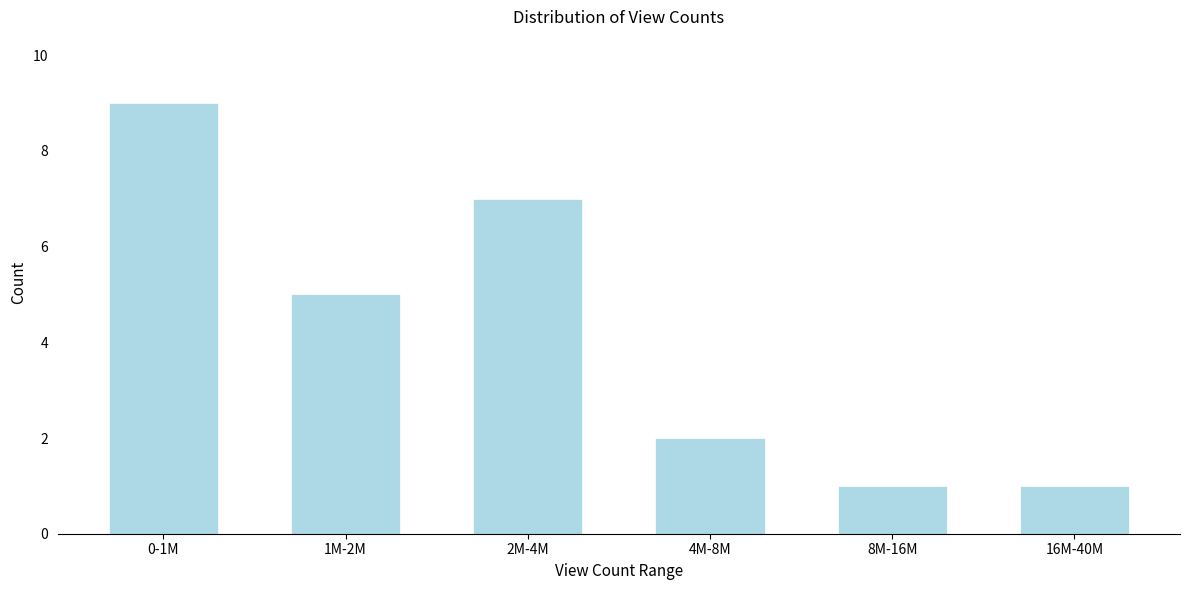

Reading right to left, what are all the values shown in this chart?

16M-40M=1	8M-16M=1	4M-8M=2	2M-4M=7	1M-2M=5	0-1M=9